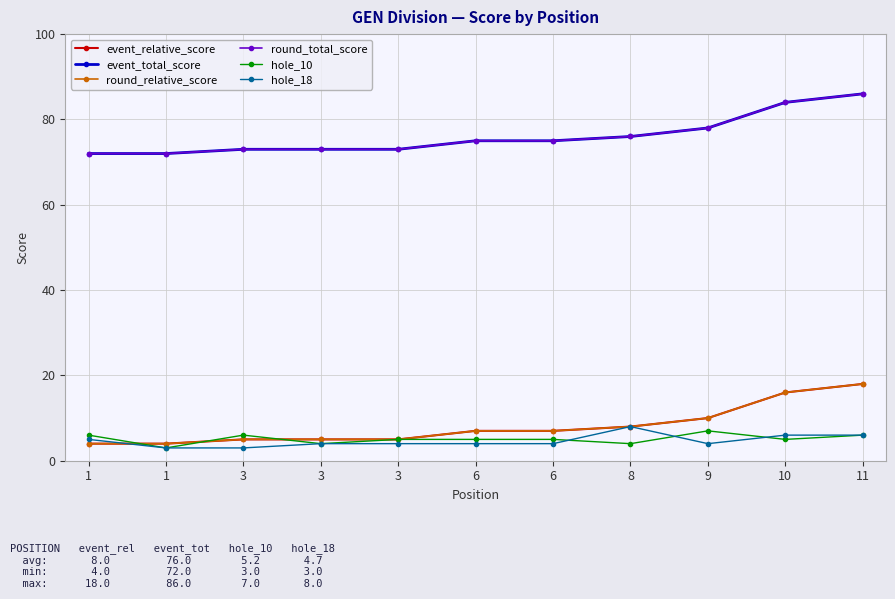

What is the highest value of the hole_18 series?

8